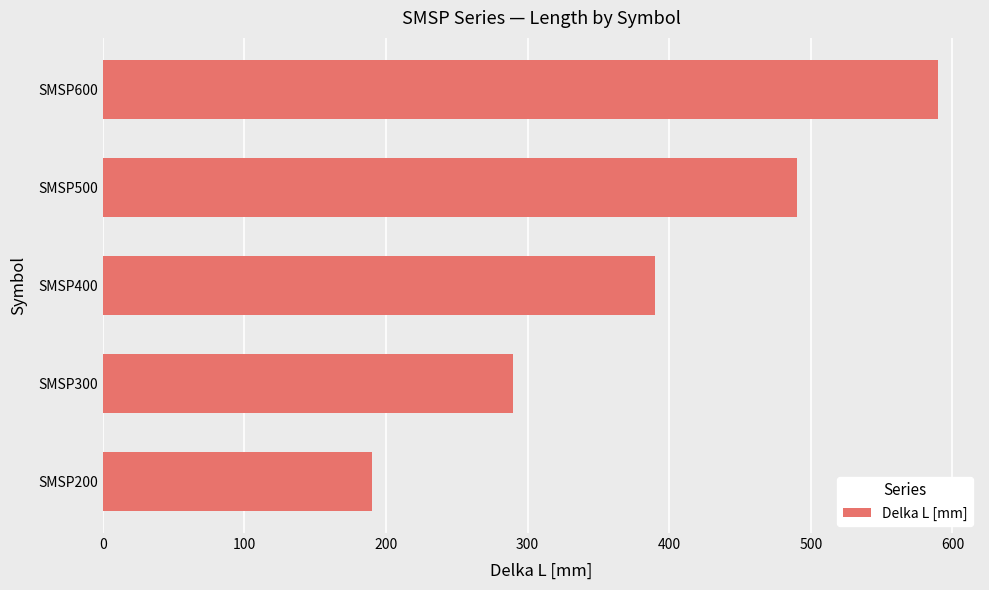

The chart shows a value of 121 at SMSP300. True or false?

False